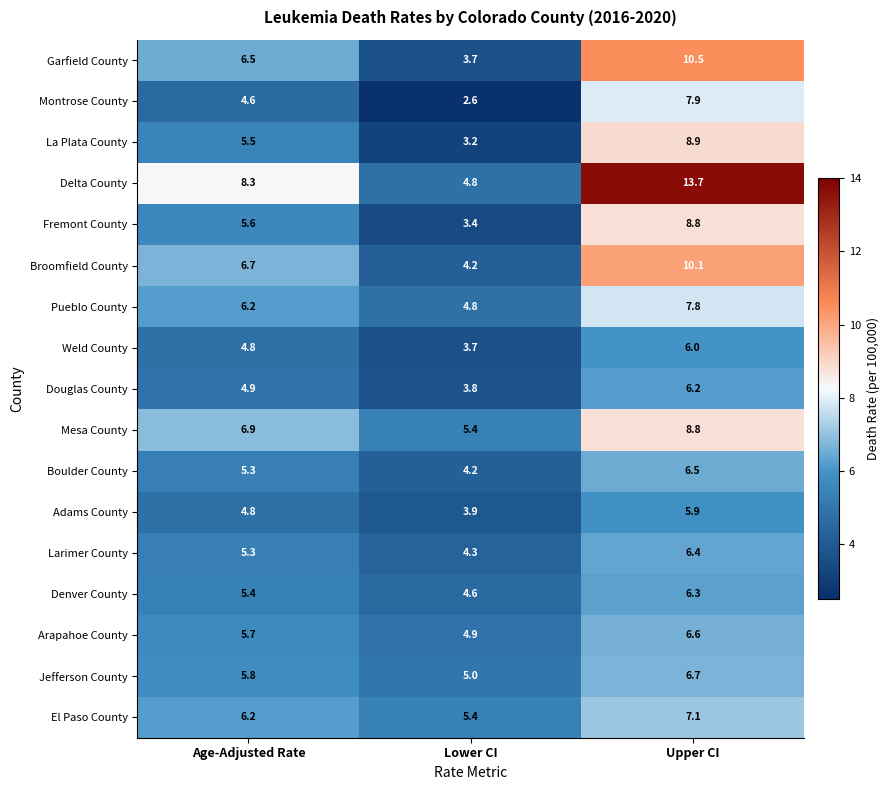

At how many categories does at least one series exceed 7?

2